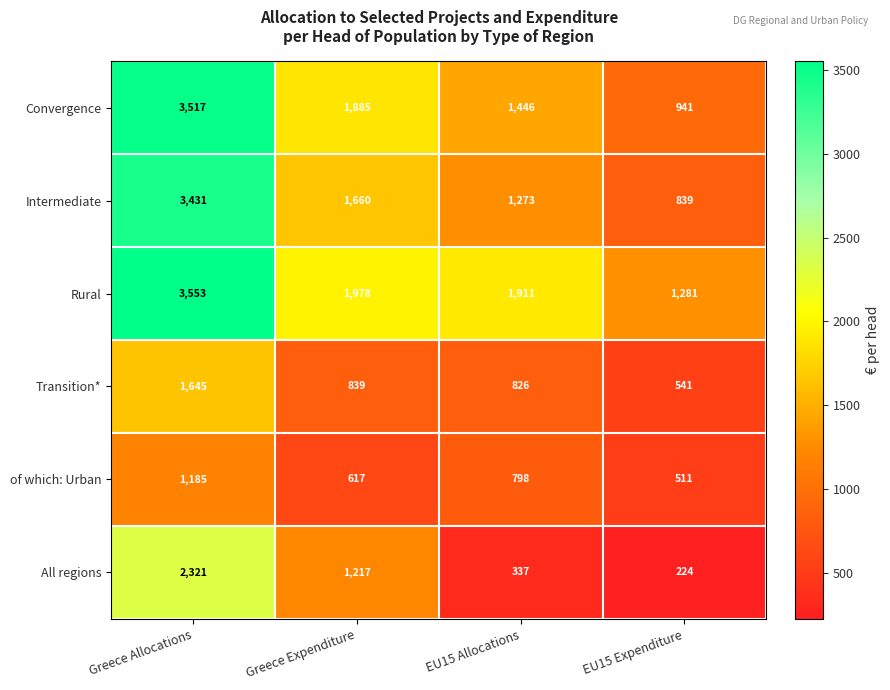

What is the sum of the of which: Urban values at EU15 Expenditure and EU15 Allocations?

1309